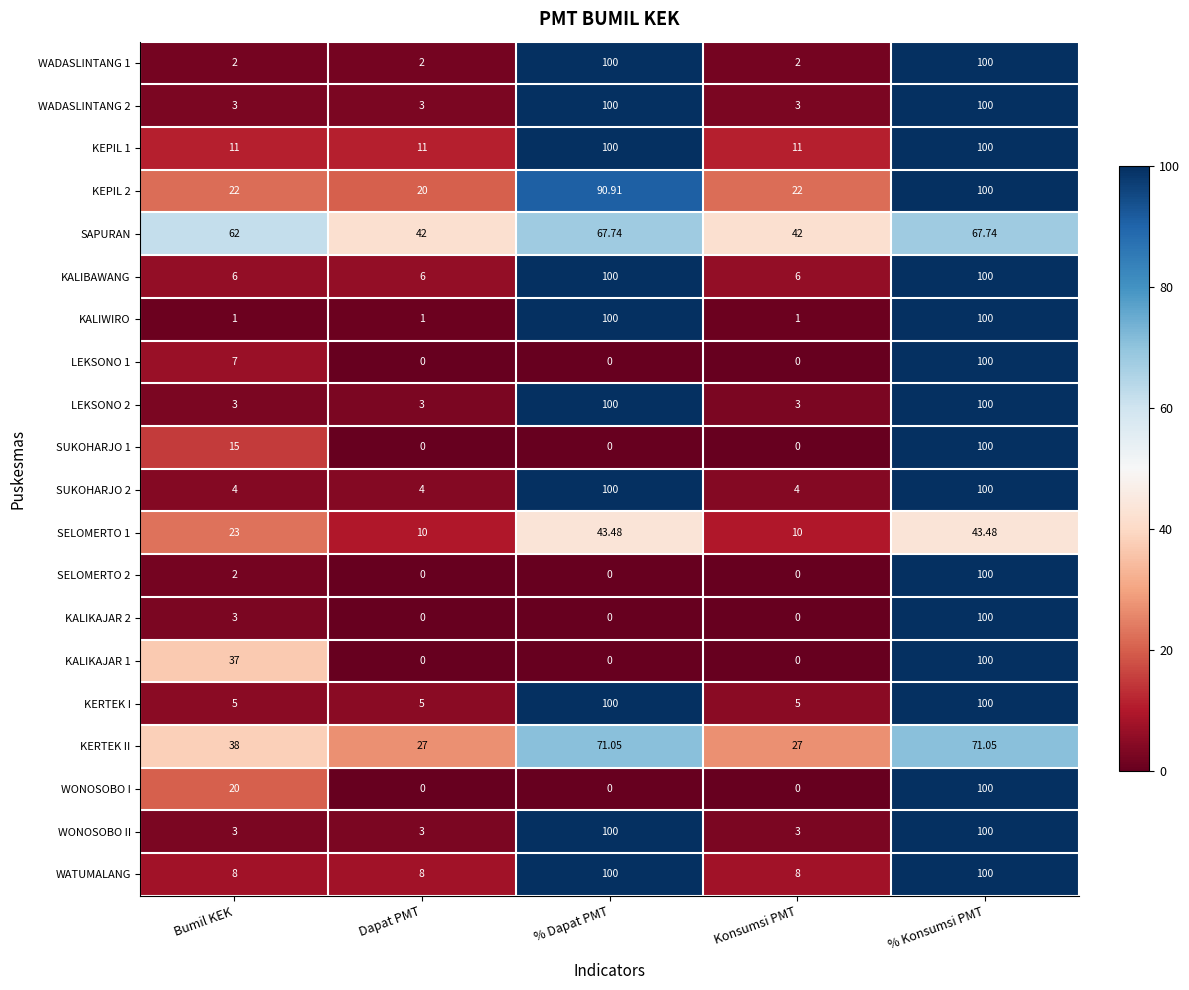

Which series changed the most between Bumil KEK and % Dapat PMT?

KALIWIRO